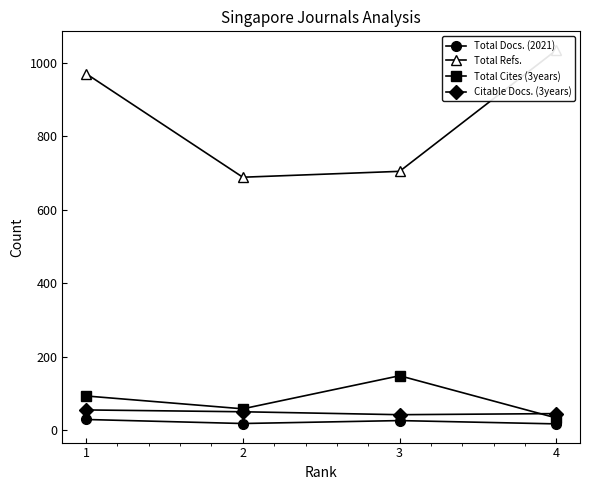

Is it true that Citable Docs. (3years) equals 55 at 1?

True